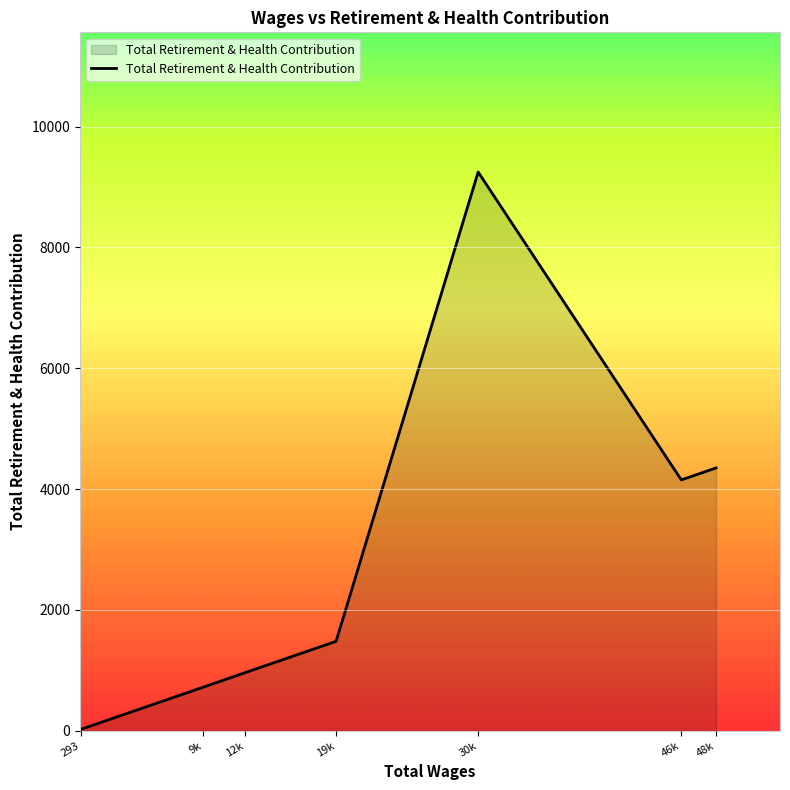

Which has a higher value, 30k or 9k?

30k